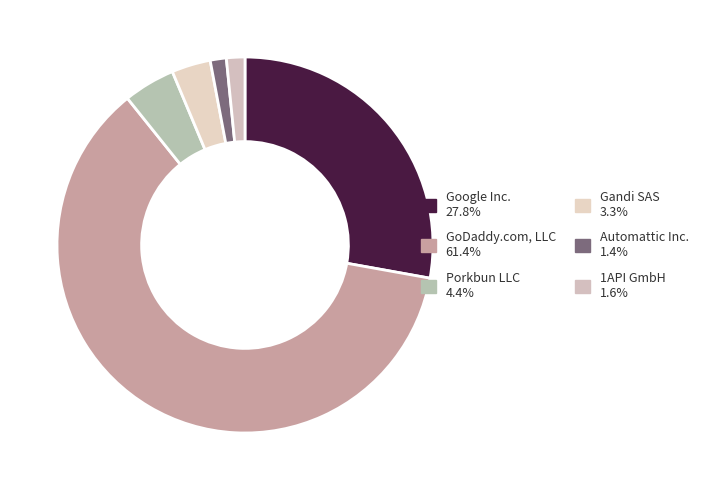

Which slice is the smallest?

Automattic Inc.